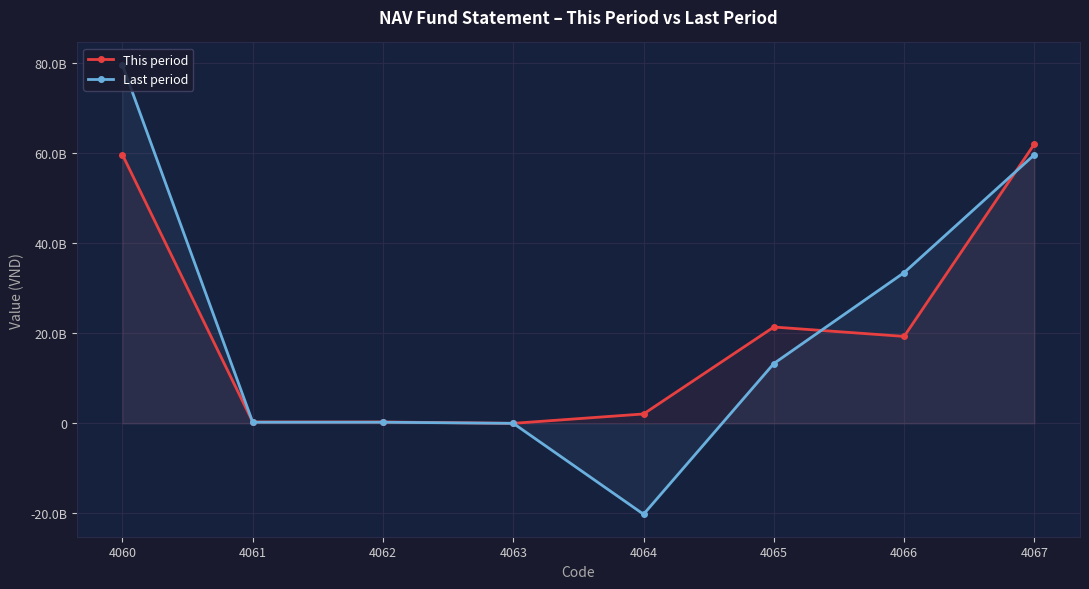

Which series has the largest range (max minus min)?

Last period